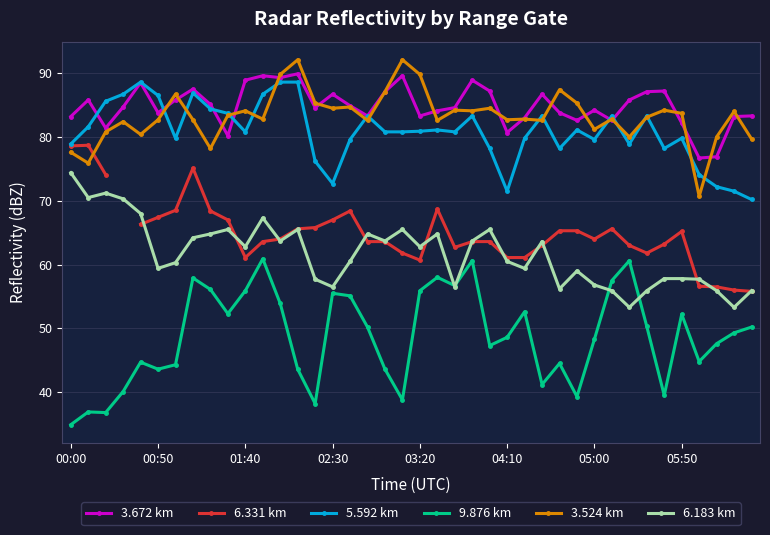

What are all the series names shown in the legend?

3.672 km, 6.331 km, 5.592 km, 9.876 km, 3.524 km, 6.183 km